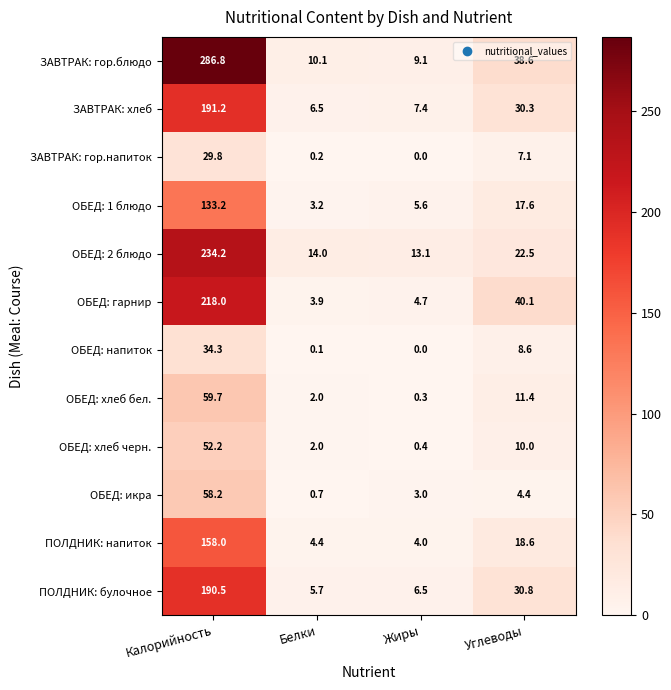

Rank the series by their maximum value, from lowest to highest.

ЗАВТРАК: гор.напиток, ОБЕД: напиток, ОБЕД: хлеб черн., ОБЕД: икра, ОБЕД: хлеб бел., ОБЕД: 1 блюдо, ПОЛДНИК: напиток, ПОЛДНИК: булочное, ЗАВТРАК: хлеб, ОБЕД: гарнир, ОБЕД: 2 блюдо, ЗАВТРАК: гор.блюдо